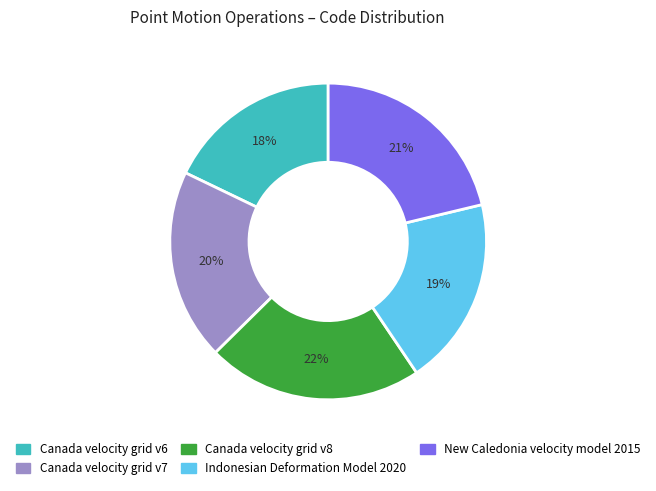

To the nearest percent, what is the combined percentage of New Caledonia velocity model 2015 and Canada velocity grid v7?

41%